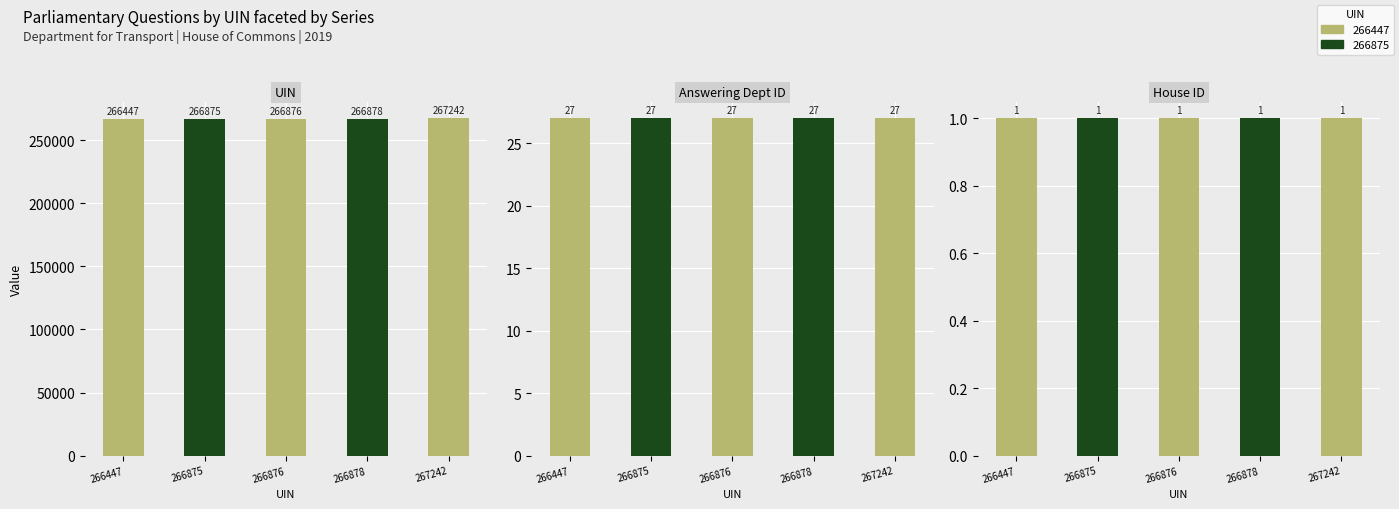

Which series has the largest total across all categories?

UIN